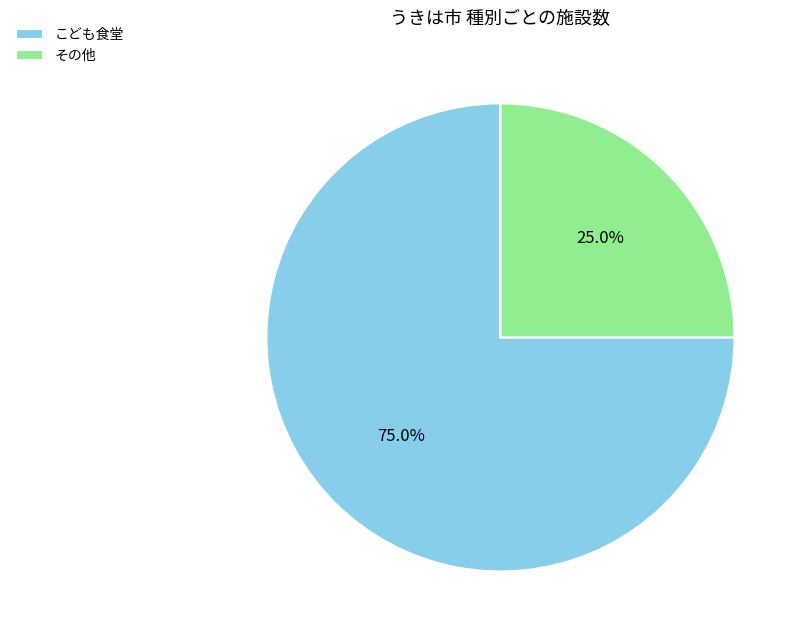

Which has a higher value, こども食堂 or その他?

こども食堂